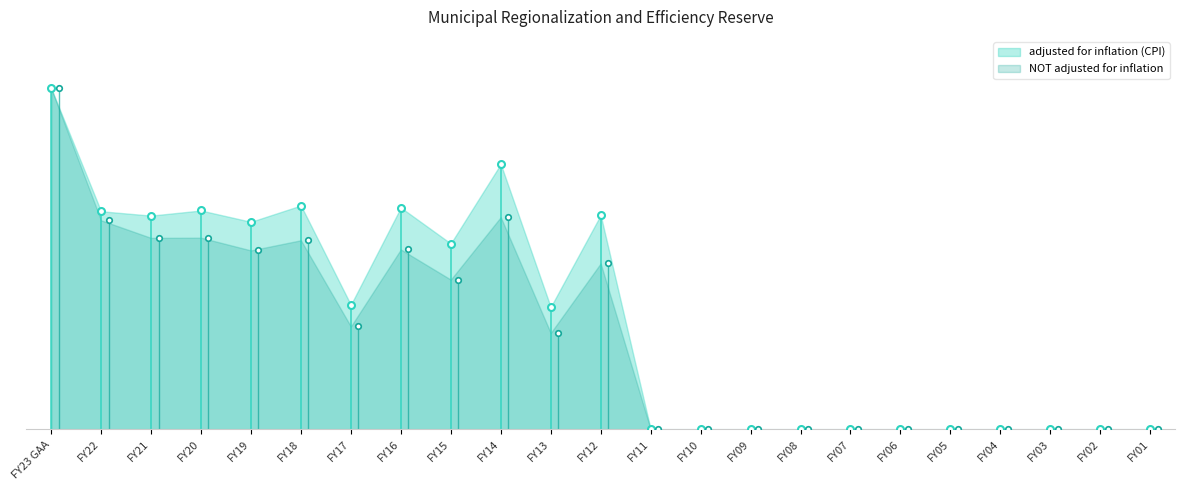

Between FY09 and FY06, which is larger?

FY09